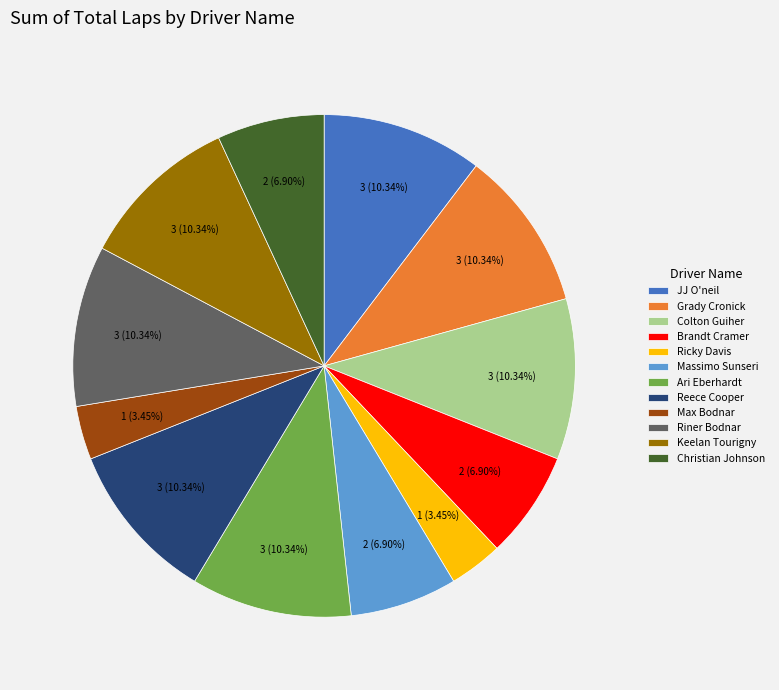

How many segments does this pie chart have?

12